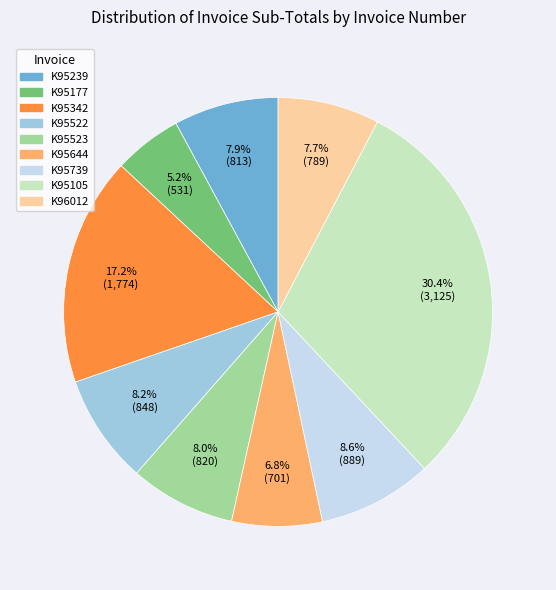

What percentage is the K95522 slice, to the nearest percent?

8%